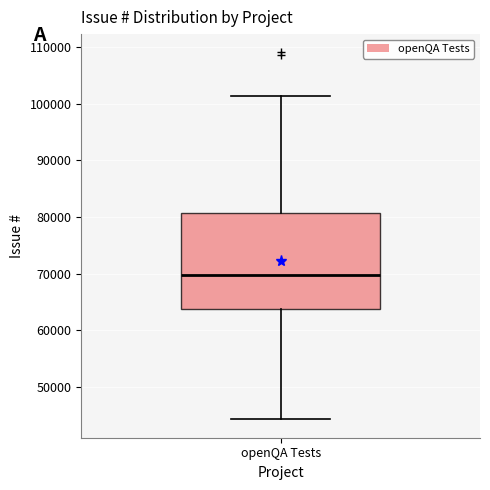

Read this box plot against the y-axis: the position of the median line, the range covered by the box, and the ends of both whiskers. The values are not printed on the chart, so give them approximately, as read against the axis.

median 70000, box 64000 to 81000, whiskers 44000 to 101000